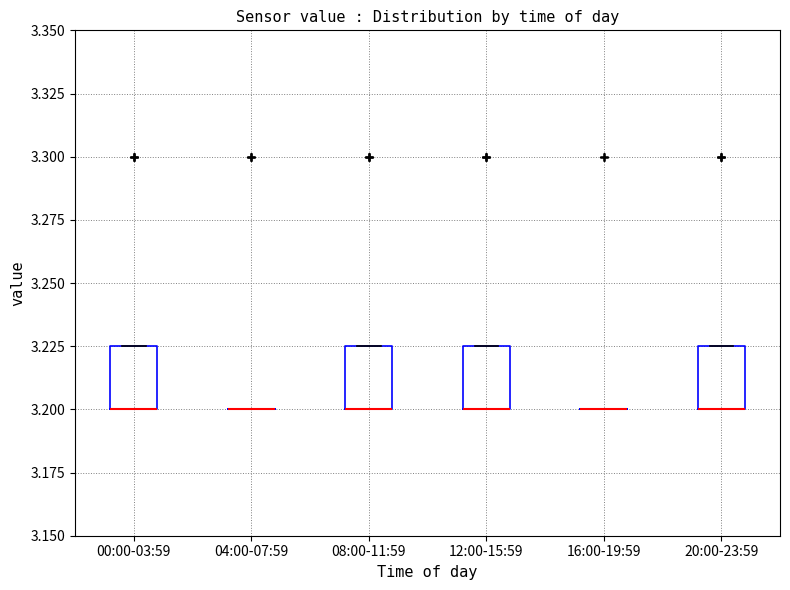

Reading left to right, transcribe this box plot: for each box, give where its median line is, the range the box spans, and where its two whiskers end, as read against the y-axis. The values are not printed on the chart, so give them approximately, as read against the axis.

00:00-03:59: median 3.200 (drawn on the box's lower edge), box 3.200 to 3.225, whiskers 3.200 to 3.225
04:00-07:59: box collapsed to a line at 3.200, whiskers 3.200 to 3.200
08:00-11:59: median 3.200 (drawn on the box's lower edge), box 3.200 to 3.225, whiskers 3.200 to 3.225
12:00-15:59: median 3.200 (drawn on the box's lower edge), box 3.200 to 3.225, whiskers 3.200 to 3.225
16:00-19:59: box collapsed to a line at 3.200, whiskers 3.200 to 3.200
20:00-23:59: median 3.200 (drawn on the box's lower edge), box 3.200 to 3.225, whiskers 3.200 to 3.225